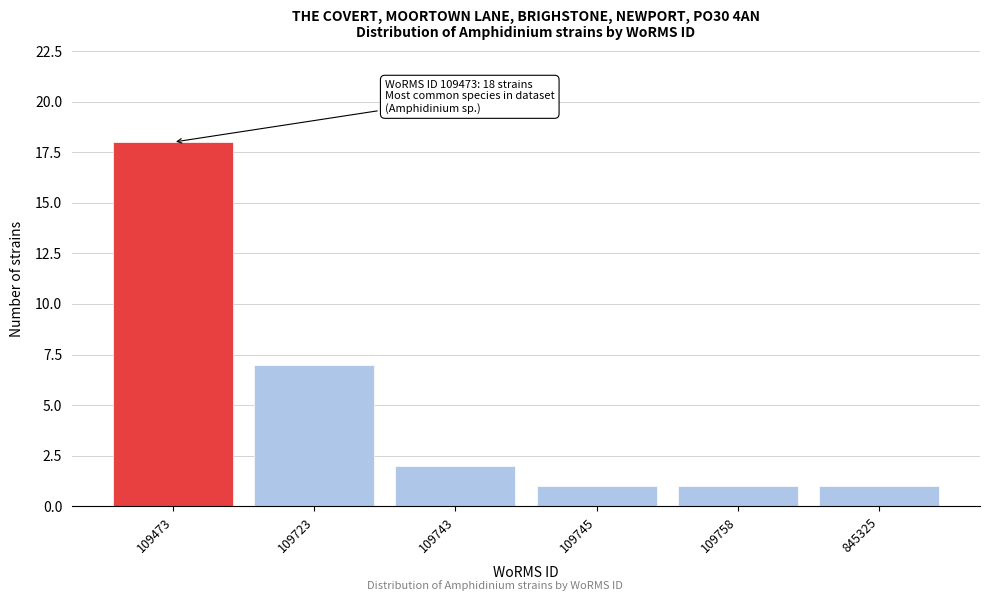

Reading left to right, extract all data points from this chart.

109473=18	109723=7	109743=2	109745=1	109758=1	845325=1